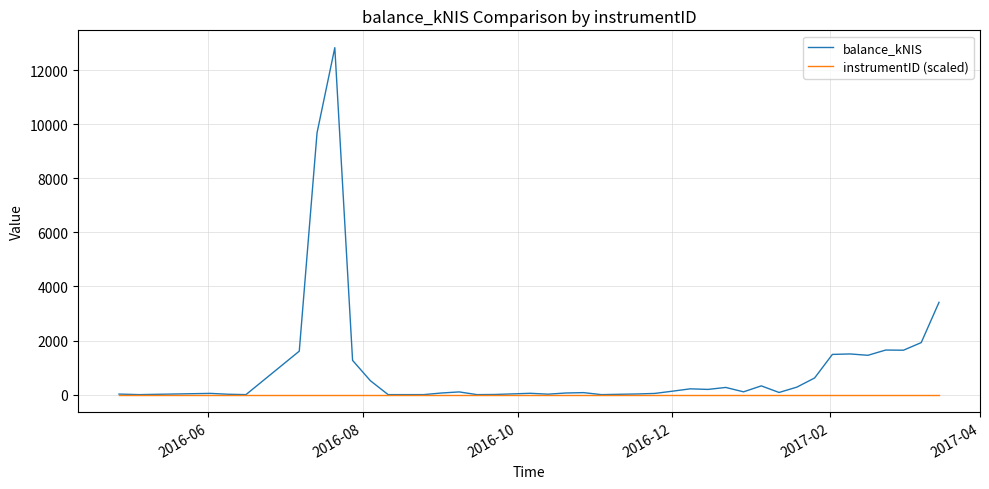

Which series has the largest total across all categories?

balance_kNIS